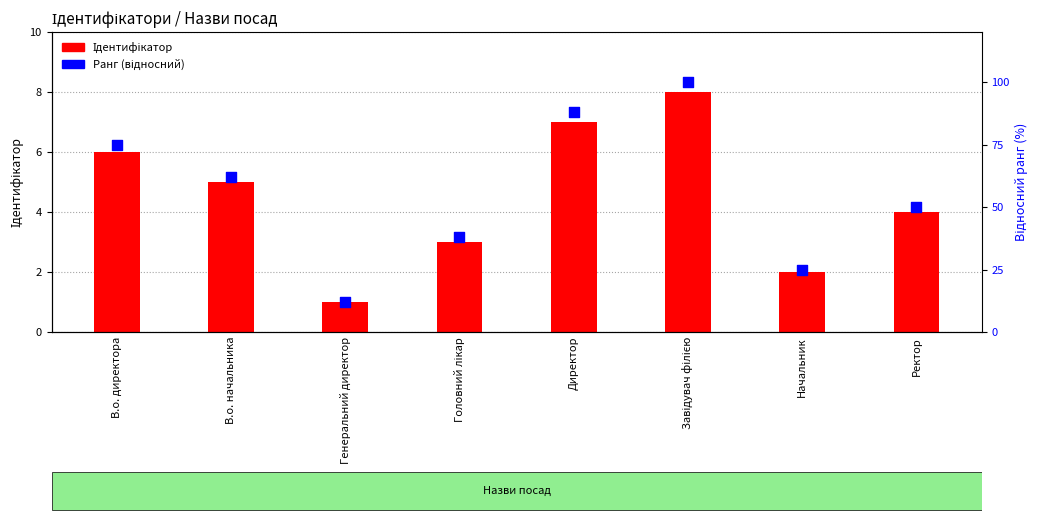

What are all the series names shown in the legend?

Ідентифікатор, Ранг (відносний)